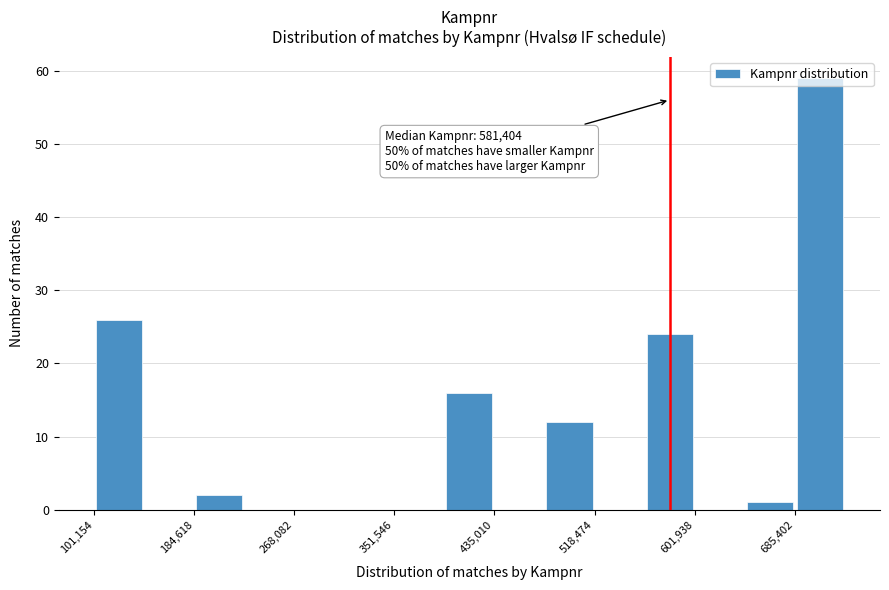

Which range on the x-axis has the tallest bar?

690000 to 730000